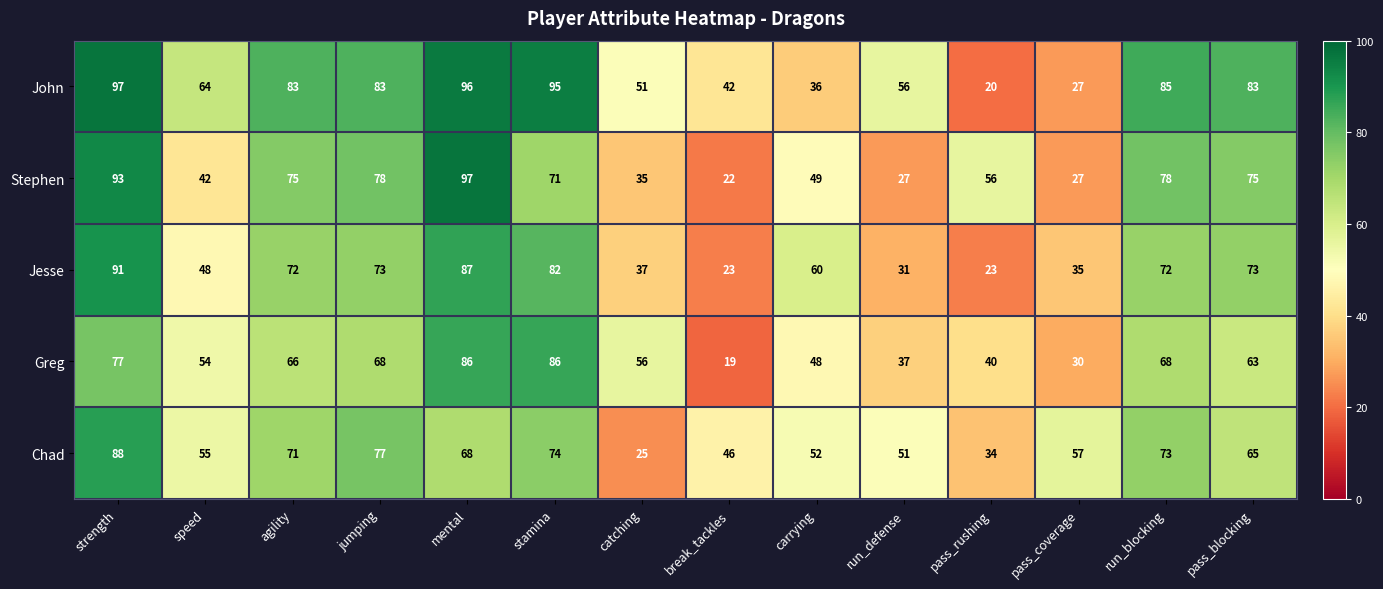

What is the total value across all series at strength?

446